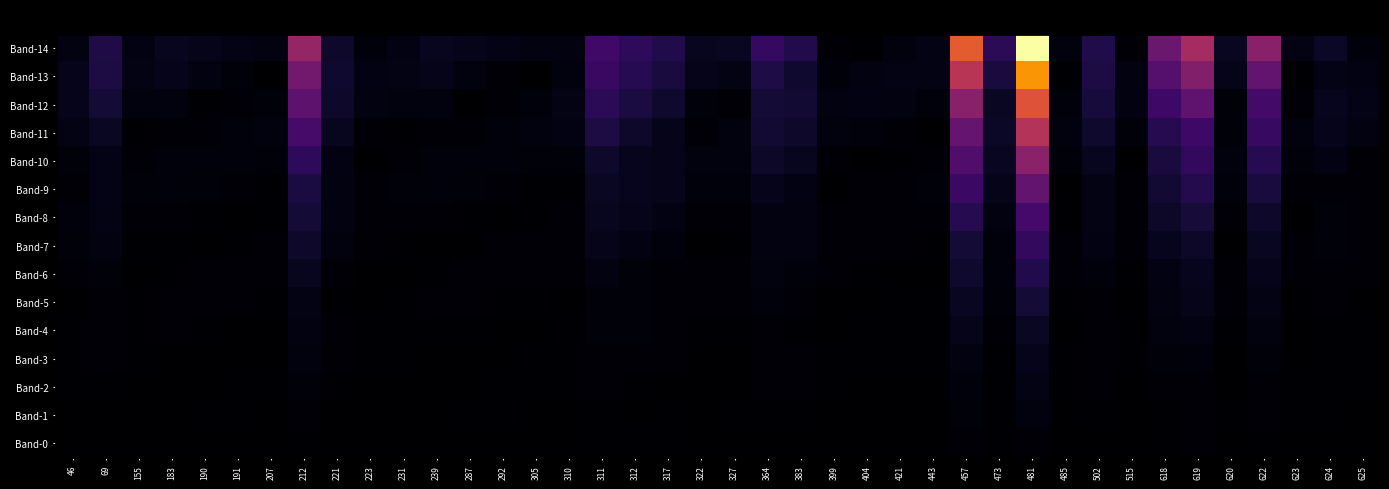

Reading left to right, what are all the values shown in this chart?

Band-14: 46=2.0	69=8.2	155=2.2	183=3.8	190=3.0	191=2.7	207=2.0	212=27.0	221=5.2	223=1.3	231=2.3	239=3.9	287=3.0	292=2.7	305=1.9	310=1.8	311=13.3	312=10.5	317=8.4	322=3.9	327=4.0	364=11.6	383=8.8	399=0.7	404=0.5	421=1.6	443=2.5	457=41.9	473=9.9	481=66.5	485=1.6	502=8.5	515=0.7	618=19.8	619=29.6	620=4.0	622=24.9	623=2.4	624=4.5	625=1.3
Band-13: 46=3.2	69=7.7	155=2.5	183=3.2	190=1.9	191=1.1	207=0.1	212=21.3	221=5.6	223=2.3	231=2.5	239=3.1	287=1.8	292=0.9	305=0.0	310=1.8	311=12.0	312=9.4	317=7.2	322=3.0	327=2.4	364=7.9	383=5.7	399=1.1	404=1.9	421=2.4	443=2.5	457=32.8	473=7.0	481=50.9	485=0.3	502=7.6	515=2.0	618=16.6	619=23.7	620=2.9	622=18.7	623=0.5	624=2.8	625=2.2
Band-12: 46=3.3	69=6.3	155=1.7	183=1.7	190=0.3	191=0.5	207=1.3	212=17.8	221=5.1	223=2.0	231=1.6	239=1.6	287=0.2	292=0.7	305=1.4	310=2.5	311=10.1	312=7.5	317=5.2	322=1.5	327=0.7	364=6.3	383=5.8	399=1.9	404=2.1	421=1.9	443=1.5	457=24.7	473=4.4	481=40.2	485=1.5	502=6.9	515=2.1	618=12.9	619=17.9	620=1.2	622=13.7	623=1.0	624=3.5	625=2.6
Band-11: 46=2.5	69=4.4	155=0.4	183=0.8	190=0.9	191=1.4	207=1.7	212=14.1	221=3.8	223=1.0	231=0.3	239=0.9	287=1.0	292=1.5	305=1.7	310=2.2	311=7.6	312=5.2	317=3.1	322=1.0	327=1.6	364=5.8	383=5.1	399=1.7	404=1.3	421=0.8	443=0.1	457=19.2	473=4.5	481=32.2	485=1.7	502=5.5	515=1.3	618=9.3	619=12.9	620=1.1	622=11.8	623=1.6	624=3.2	625=2.1
Band-10: 46=1.2	69=2.7	155=0.6	183=1.5	190=1.4	191=1.5	207=1.3	212=10.5	221=2.3	223=0.2	231=0.7	239=1.5	287=1.4	292=1.4	305=1.2	310=1.2	311=5.1	312=3.6	317=3.0	322=1.6	327=1.8	364=4.8	383=3.8	399=0.8	404=0.2	421=0.3	443=0.9	457=15.7	473=4.0	481=25.1	485=1.2	502=3.7	515=0.2	618=7.1	619=10.9	620=1.7	622=9.6	623=1.4	624=2.2	625=1.0
Band-9: 46=1.0	69=2.8	155=1.1	183=1.5	190=1.1	191=0.9	207=0.5	212=7.4	221=1.9	223=0.9	231=1.1	239=1.5	287=1.1	292=0.8	305=0.4	310=0.4	311=4.3	312=3.5	317=2.9	322=1.5	327=1.4	364=3.3	383=2.3	399=0.2	404=0.6	421=1.0	443=1.2	457=12.3	473=3.0	481=18.9	485=0.3	502=2.5	515=0.7	618=6.1	619=8.9	620=1.5	622=7.3	623=0.6	624=1.0	625=0.6
Band-8: 46=1.3	69=2.5	155=1.0	183=1.0	190=0.5	191=0.1	207=0.3	212=6.3	221=2.0	223=1.0	231=1.0	239=1.0	287=0.4	292=0.0	305=0.4	310=0.9	311=3.8	312=3.0	317=2.2	322=0.9	327=0.6	364=2.0	383=1.9	399=0.8	404=1.0	421=1.0	443=0.9	457=9.1	473=1.8	481=14.0	485=0.5	502=2.5	515=1.0	618=4.9	619=6.8	620=0.8	622=5.0	623=0.2	624=1.2	625=1.0
Band-7: 46=1.2	69=1.9	155=0.5	183=0.3	190=0.2	191=0.5	207=0.7	212=5.1	221=1.6	223=0.7	231=0.4	239=0.3	287=0.2	292=0.5	305=0.7	310=1.0	311=3.0	312=2.1	317=1.4	322=0.2	327=0.4	364=2.1	383=1.9	399=0.9	404=0.8	421=0.6	443=0.3	457=6.4	473=1.5	481=11.1	485=0.8	502=2.2	515=0.8	618=3.5	619=4.7	620=0.2	622=4.0	623=0.6	624=1.3	625=1.0
Band-6: 46=0.7	69=1.1	155=0.1	183=0.5	190=0.6	191=0.7	207=0.7	212=3.8	221=1.0	223=0.2	231=0.1	239=0.5	287=0.6	292=0.7	305=0.7	310=0.7	311=2.0	312=1.2	317=0.9	322=0.5	327=0.7	364=1.8	383=1.5	399=0.6	404=0.3	421=0.1	443=0.2	457=5.3	473=1.5	481=8.6	485=0.7	502=1.5	515=0.3	618=2.3	619=3.6	620=0.6	622=3.4	623=0.7	624=1.0	625=0.6
Band-5: 46=0.2	69=0.9	155=0.4	183=0.6	190=0.6	191=0.5	207=0.4	212=2.6	221=0.5	223=0.3	231=0.5	239=0.7	287=0.6	292=0.5	305=0.4	310=0.2	311=1.3	312=1.1	317=1.0	322=0.7	327=0.7	364=1.3	383=1.0	399=0.1	404=0.1	421=0.3	443=0.5	457=4.1	473=1.2	481=6.3	485=0.3	502=0.8	515=0.1	618=2.0	619=3.0	620=0.7	622=2.6	623=0.5	624=0.6	625=0.1
Band-4: 46=0.5	69=0.9	155=0.5	183=0.5	190=0.4	191=0.2	207=0.0	212=1.9	221=0.7	223=0.5	231=0.5	239=0.5	287=0.3	292=0.2	305=0.0	310=0.3	311=1.2	312=1.1	317=0.9	322=0.5	327=0.4	364=0.7	383=0.5	399=0.2	404=0.4	421=0.5	443=0.5	457=3.0	473=0.8	481=4.4	485=0.1	502=0.8	515=0.4	618=1.7	619=2.3	620=0.5	622=1.7	623=0.1	624=0.3	625=0.3
Band-3: 46=0.5	69=0.7	155=0.3	183=0.3	190=0.1	191=0.1	207=0.3	212=1.6	221=0.6	223=0.4	231=0.3	239=0.2	287=0.0	292=0.1	305=0.3	310=0.4	311=1.0	312=0.8	317=0.6	322=0.2	327=0.1	364=0.6	383=0.6	399=0.4	404=0.4	421=0.4	443=0.3	457=2.0	473=0.3	481=3.2	485=0.3	502=0.8	515=0.4	618=1.2	619=1.5	620=0.2	622=1.1	623=0.2	624=0.5	625=0.4
Band-2: 46=0.4	69=0.4	155=0.1	183=0.1	190=0.2	191=0.3	207=0.3	212=1.2	221=0.4	223=0.2	231=0.1	239=0.1	287=0.2	292=0.3	305=0.3	310=0.4	311=0.7	312=0.5	317=0.2	322=0.1	327=0.3	364=0.6	383=0.6	399=0.3	404=0.3	421=0.2	443=0.0	457=1.4	473=0.5	481=2.4	485=0.3	502=0.6	515=0.2	618=0.7	619=0.9	620=0.2	622=1.0	623=0.3	624=0.4	625=0.3
Band-1: 46=0.1	69=0.2	155=0.1	183=0.2	190=0.3	191=0.3	207=0.3	212=0.7	221=0.2	223=0.0	231=0.1	239=0.3	287=0.3	292=0.3	305=0.2	310=0.2	311=0.3	312=0.2	317=0.3	322=0.3	327=0.3	364=0.5	383=0.4	399=0.2	404=0.0	421=0.1	443=0.2	457=1.1	473=0.4	481=1.6	485=0.2	502=0.3	515=0.0	618=0.5	619=0.8	620=0.3	622=0.8	623=0.3	624=0.3	625=0.1
Band-0: 46=0.1	69=0.3	155=0.2	183=0.3	190=0.2	191=0.2	207=0.1	212=0.3	221=0.2	223=0.2	231=0.2	239=0.3	287=0.2	292=0.2	305=0.1	310=0.0	311=0.3	312=0.3	317=0.3	322=0.3	327=0.2	364=0.3	383=0.1	399=0.0	404=0.1	421=0.2	443=0.2	457=0.7	473=0.3	481=1.0	485=0.0	502=0.2	515=0.1	618=0.4	619=0.6	620=0.2	622=0.5	623=0.1	624=0.1	625=0.1